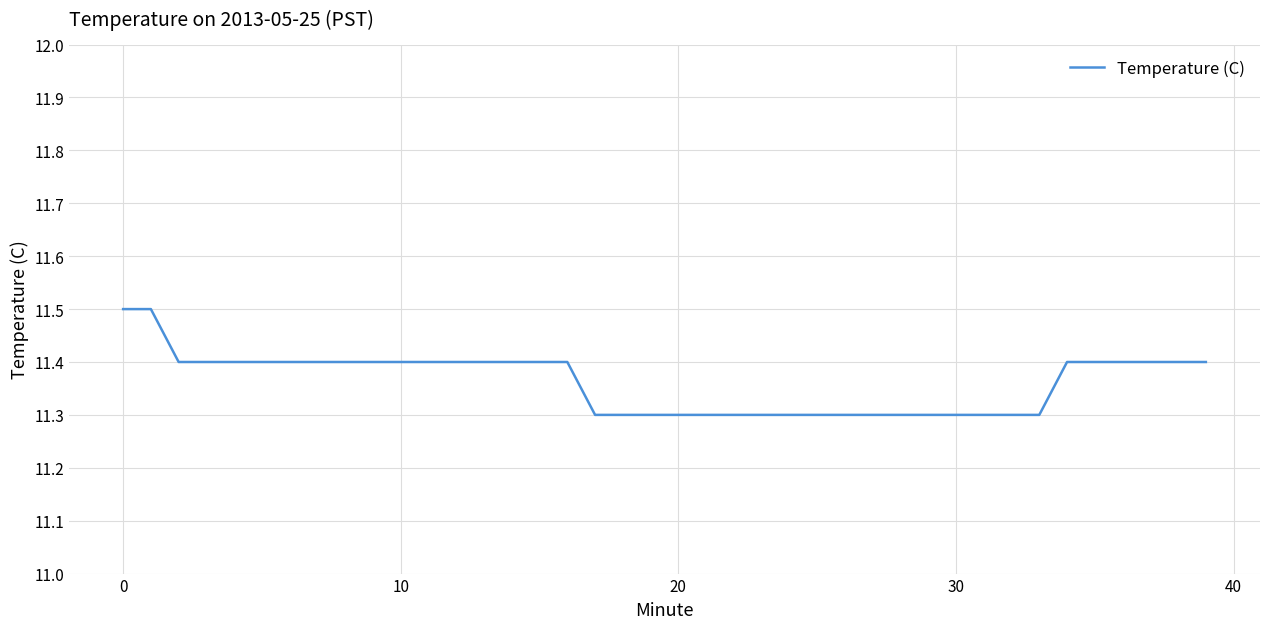

What is the minimum value shown in the chart?

11.3